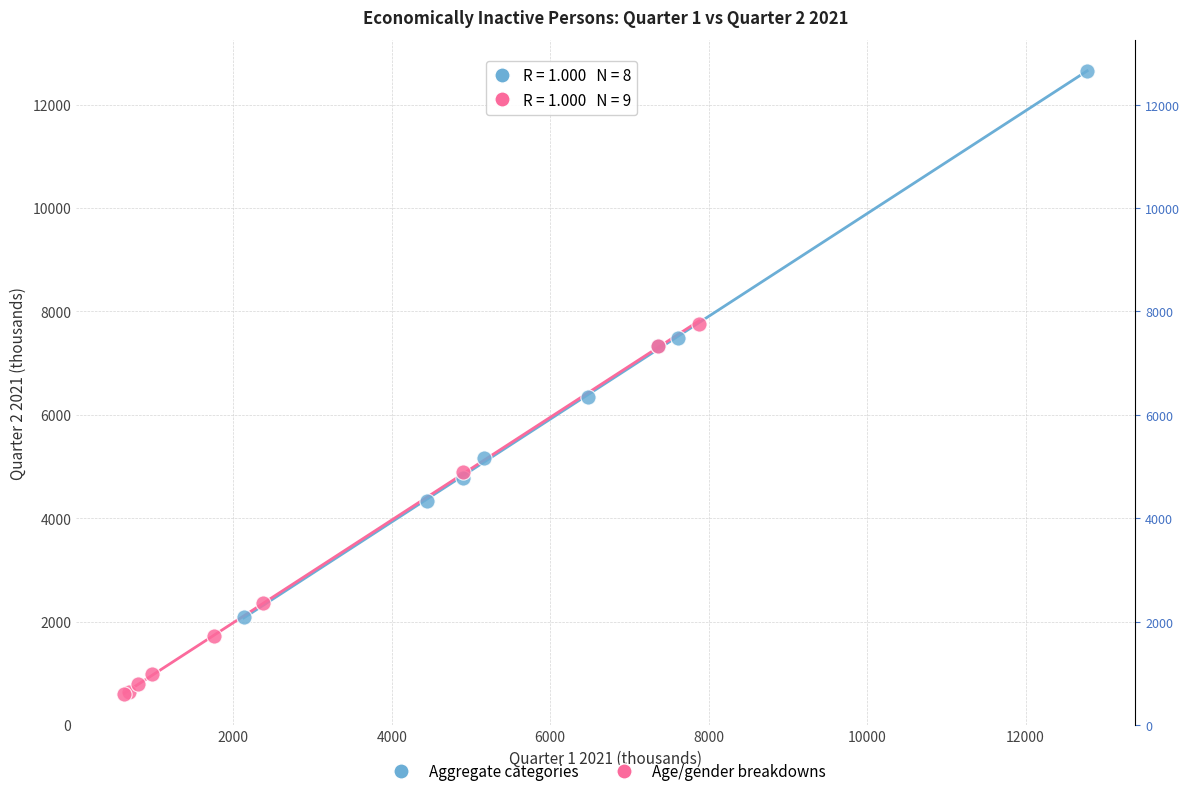

What are all the series names shown in the legend?

Aggregate categories, Age/gender breakdowns